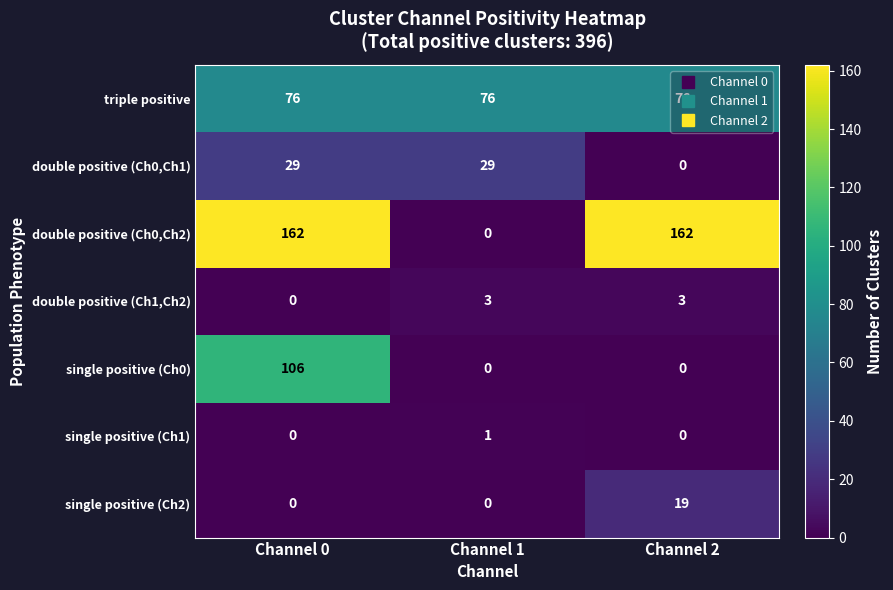

Which series has the largest total across all categories?

double positive (Ch0,Ch2)